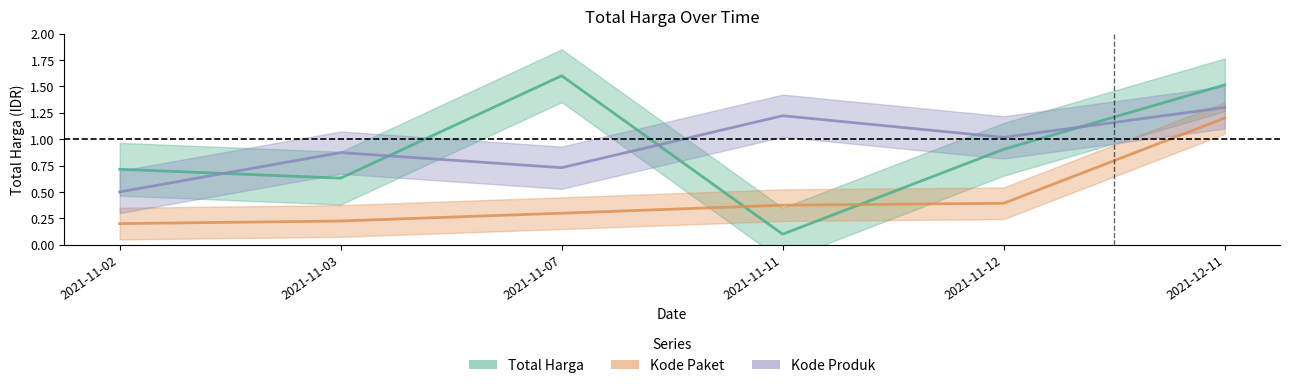

Is it true that Kode Paket equals 0.4 at 2021-11-11?

True